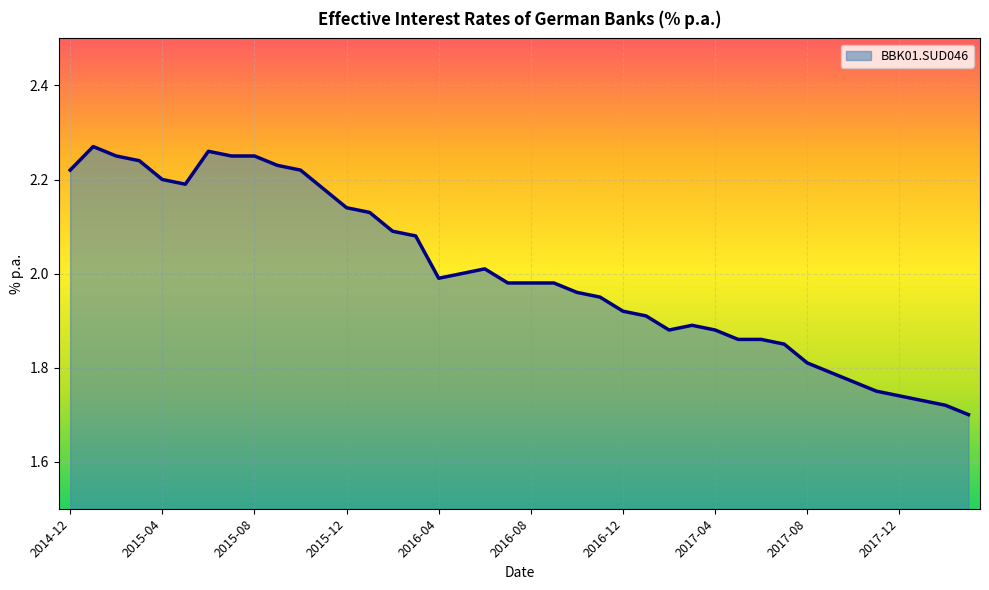

How many lines are shown in the chart?

1